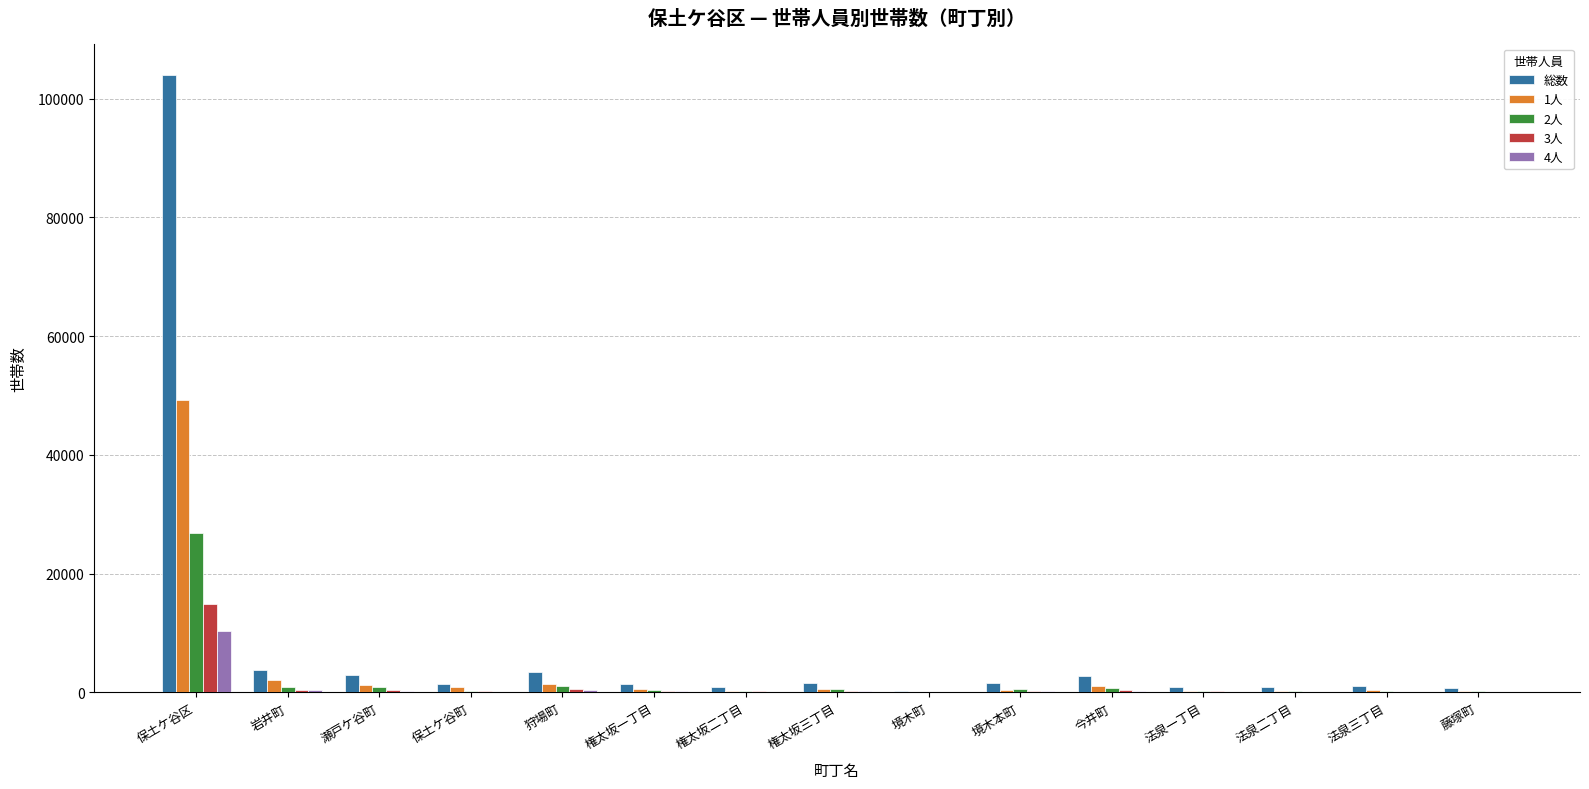

What is the average value of the 2人 series?

2235